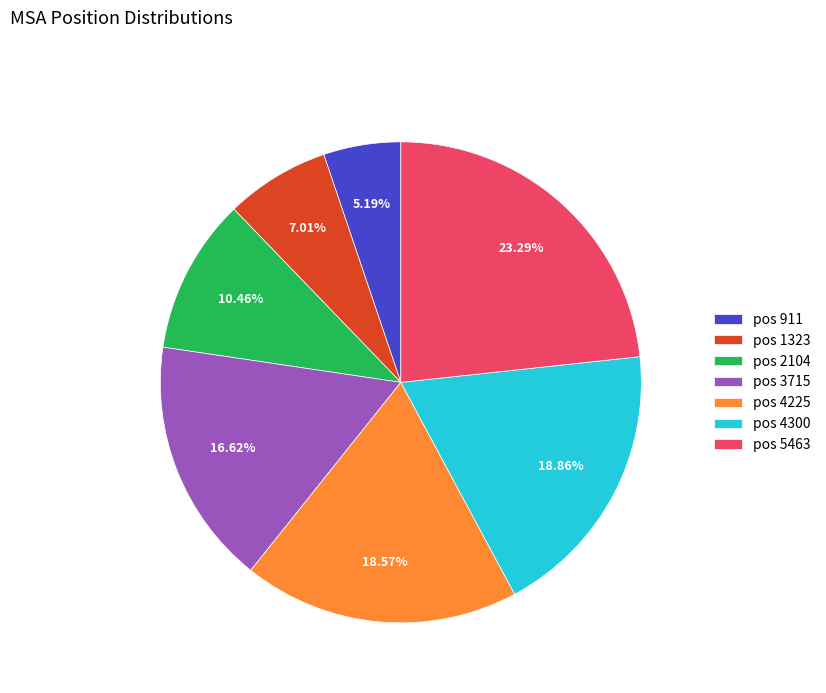

Do pos 2104 and pos 4225 together represent more than half of the pie?

No